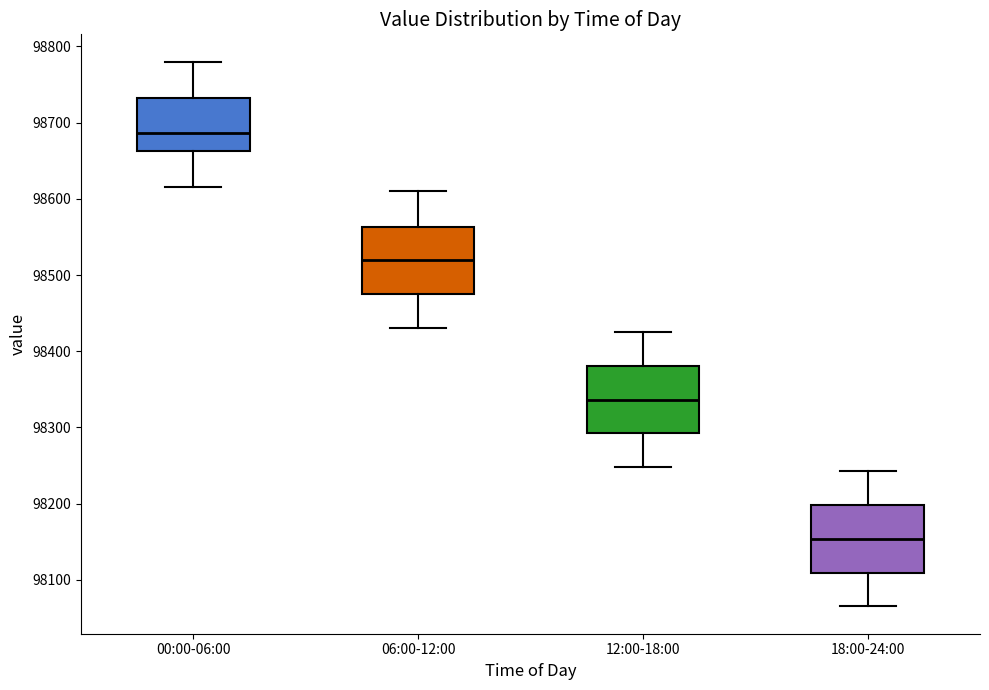

Where does the upper whisker of the box for 18:00-24:00 end on the y-axis? The values are not printed on the chart, so give them approximately, as read against the axis.

98240